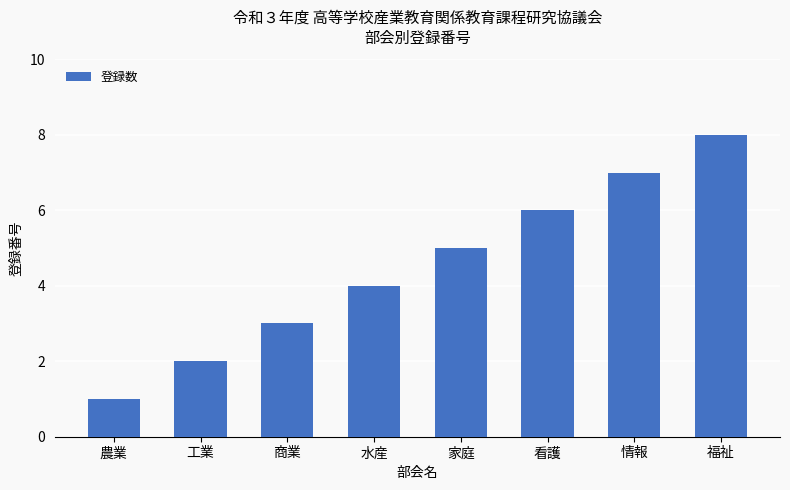

What is the difference between the maximum and minimum values?

7